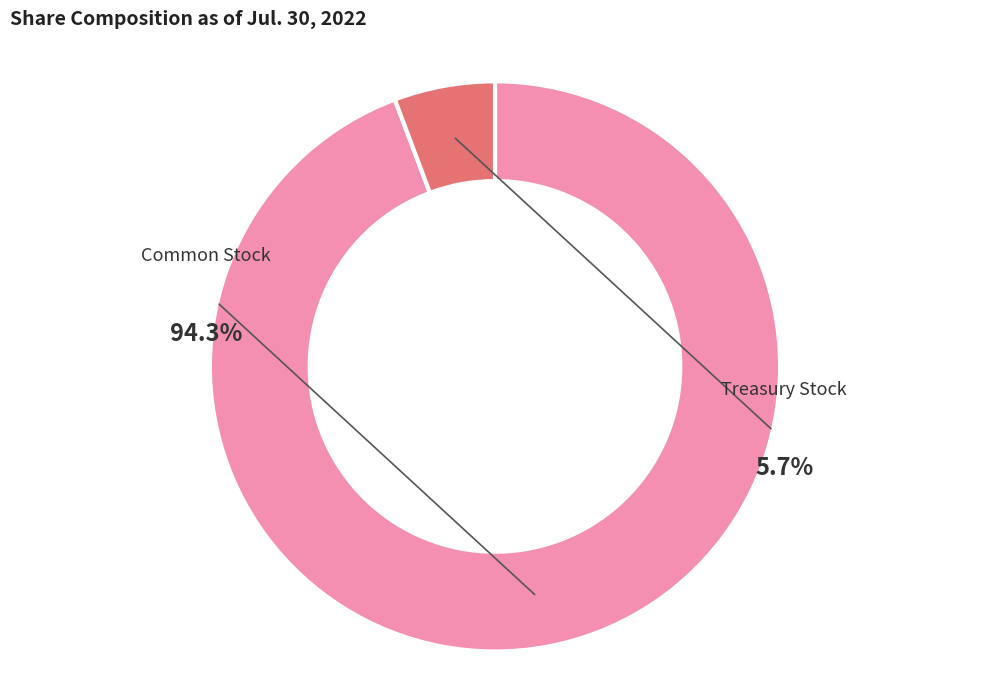

Combined, do Treasury Stock, Shares and Common Stock, Shares Outstanding account for over 50%?

Yes